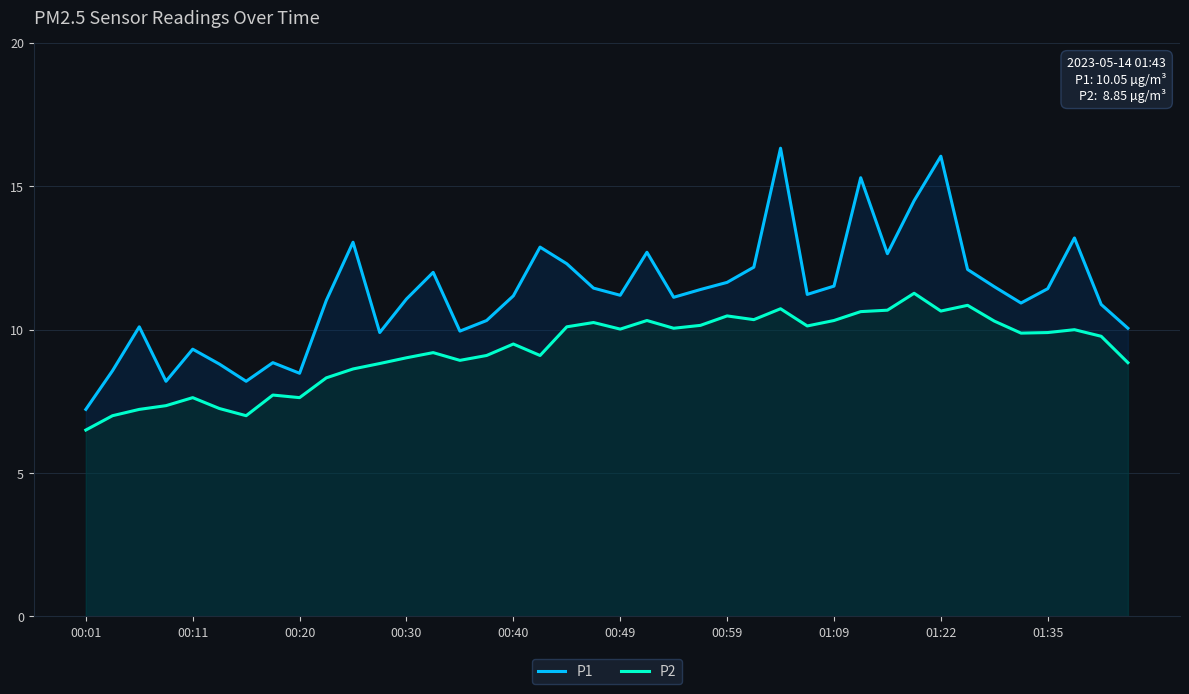

At 00:20, list the series in order from smallest to largest.

P2, P1